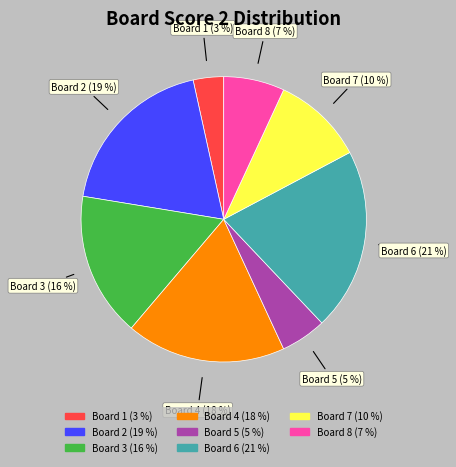

Count the number of slices in the pie.

8